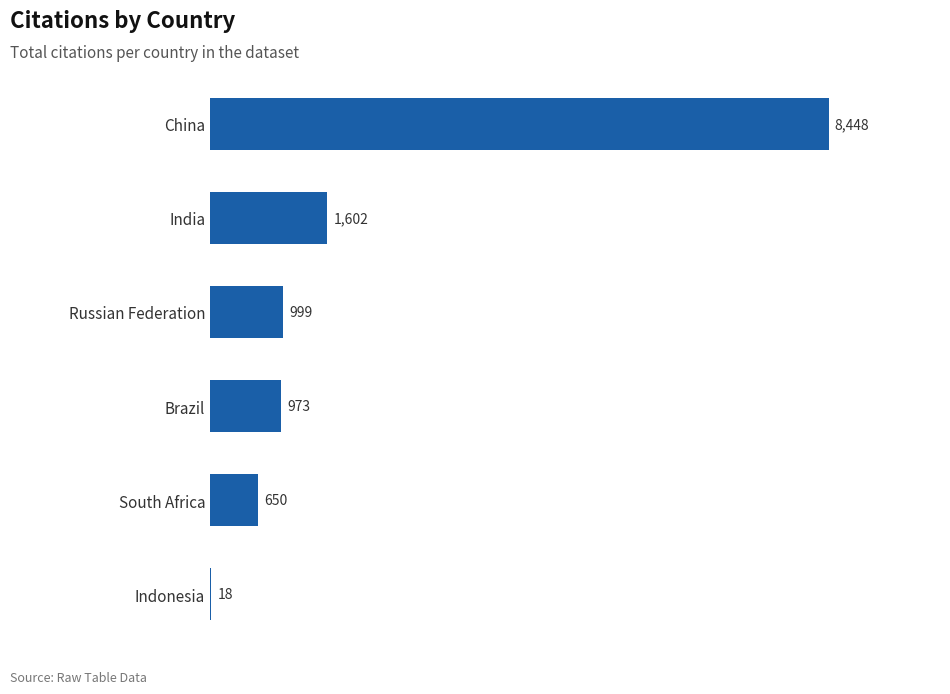

What is the ratio of the value at Russian Federation to the value at Brazil?

1.0